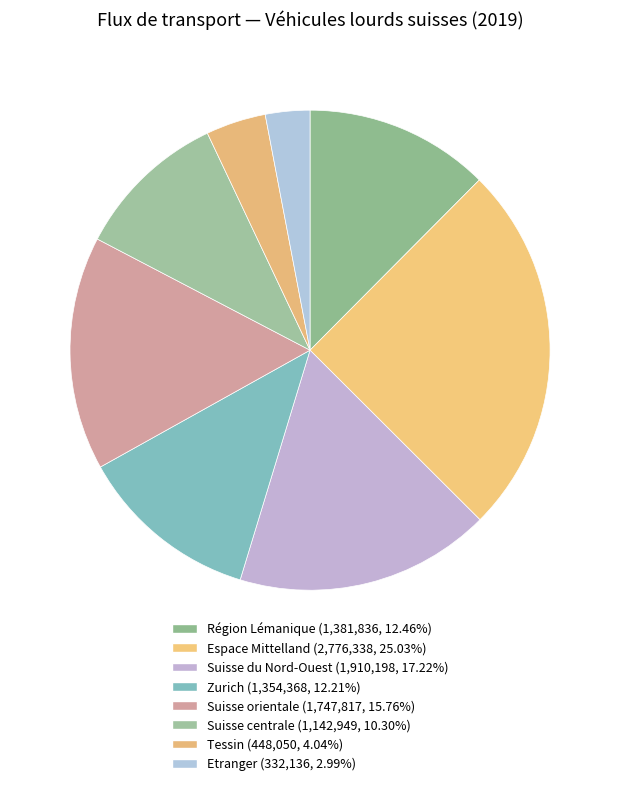

Is Suisse centrale the majority of the pie?

No